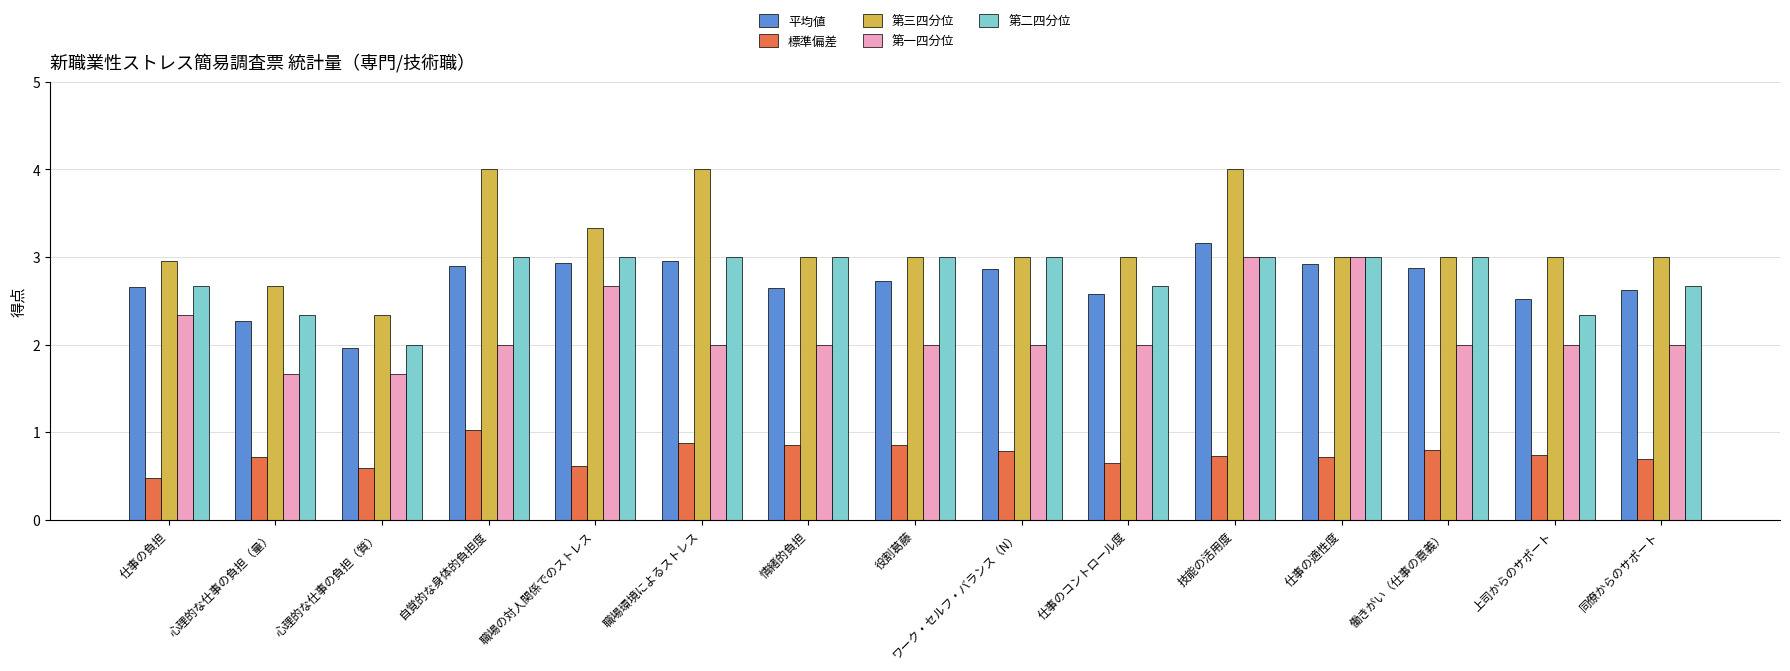

How many groups of bars are there?

15